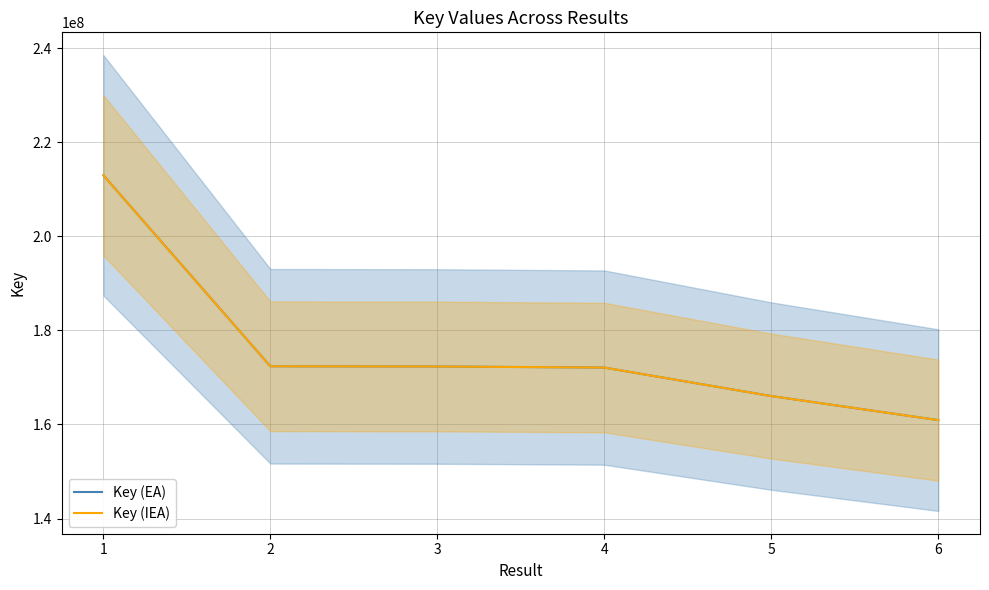

True or false: Key (EA) and Key (IEA) cross at least once.

False